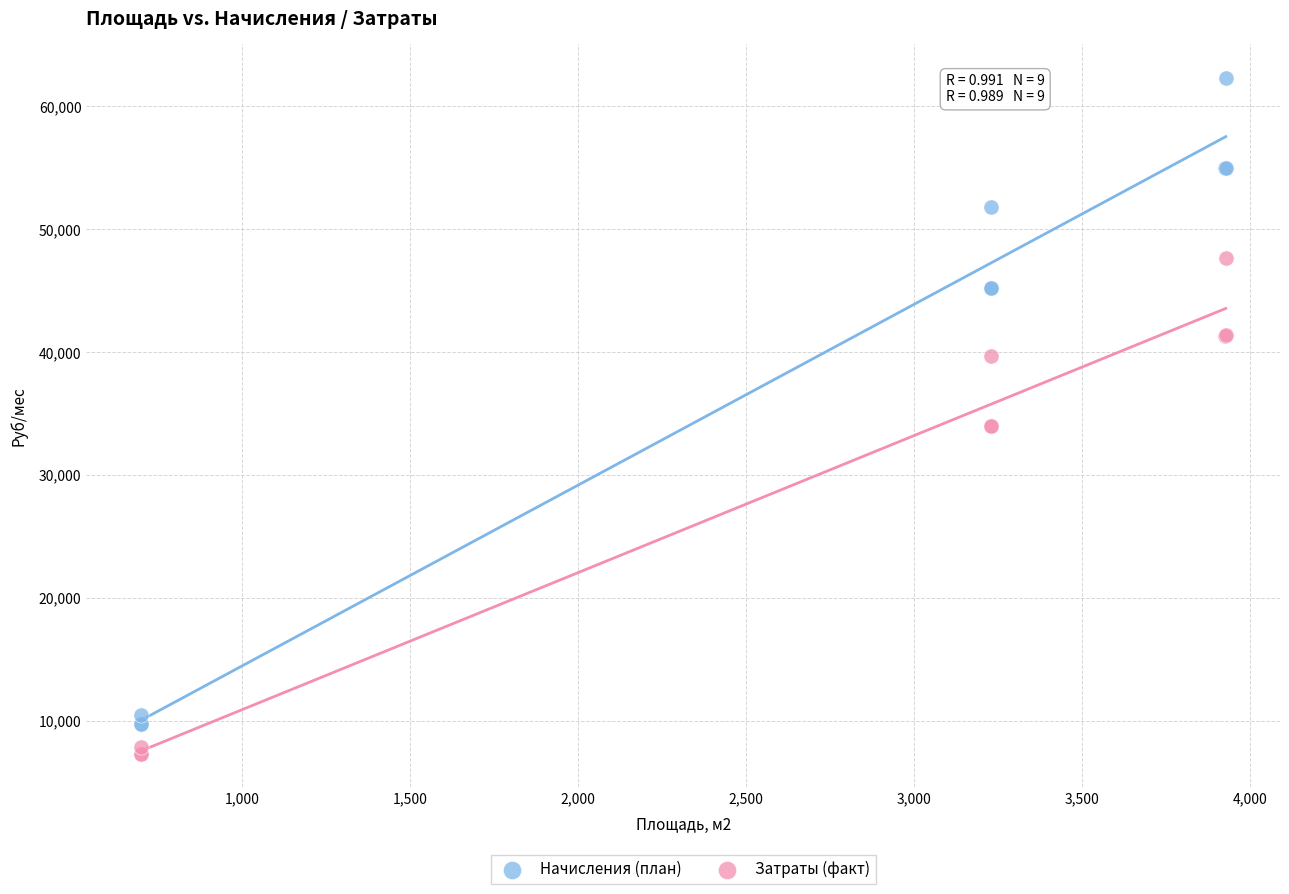

Which series contains the lowest Y value?

Затраты (факт)